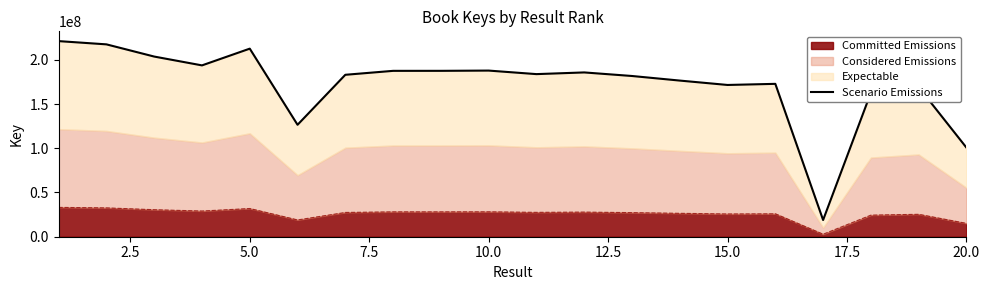

The value of Committed Emissions at 5.0 is 56108912.0. True or false?

False